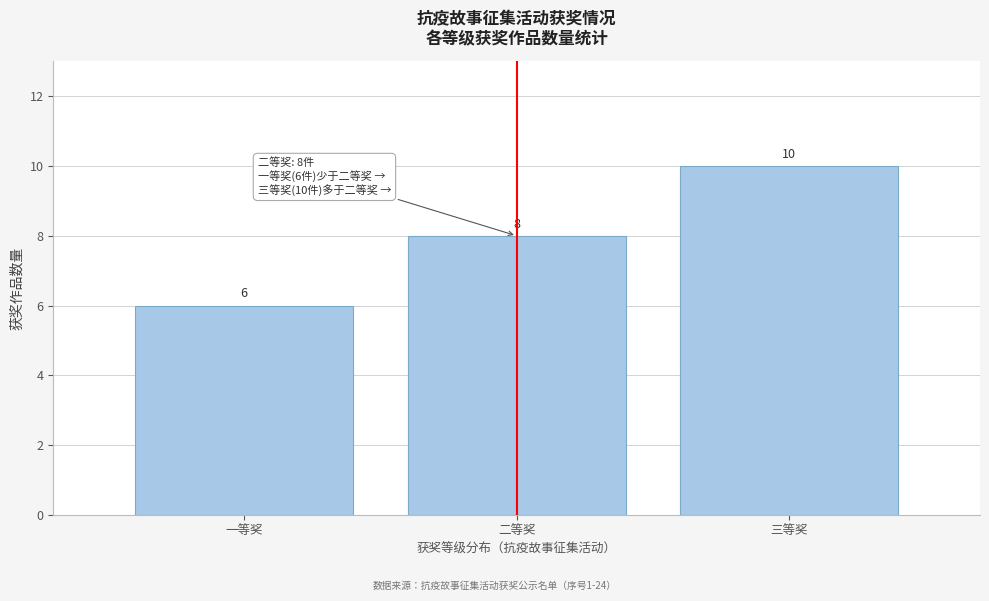

Reading right to left, extract all data points from this chart.

10	8	6